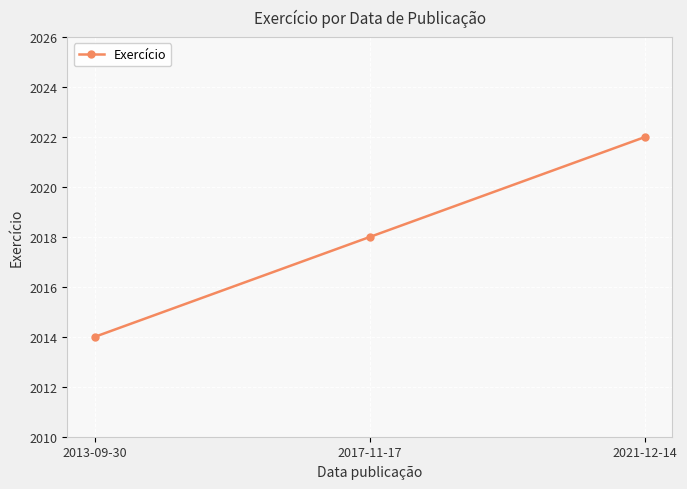

What position from the left is 2013-09-30?

1